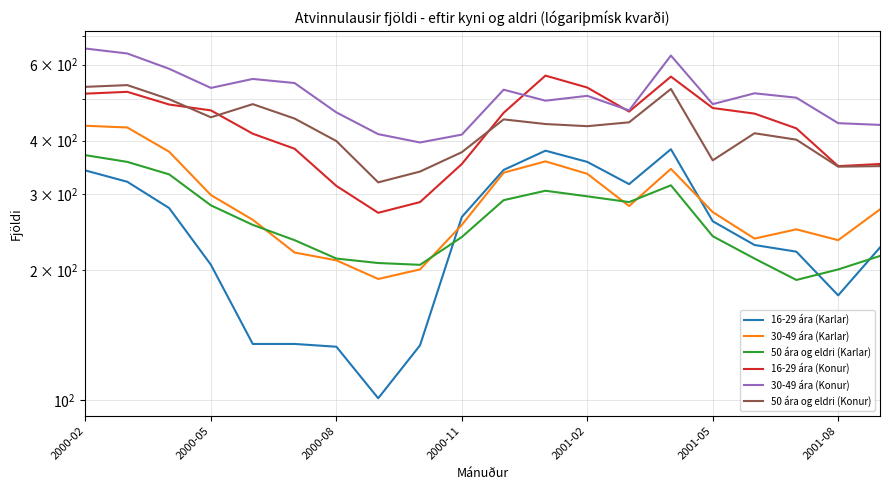

How many lines are shown in the chart?

6